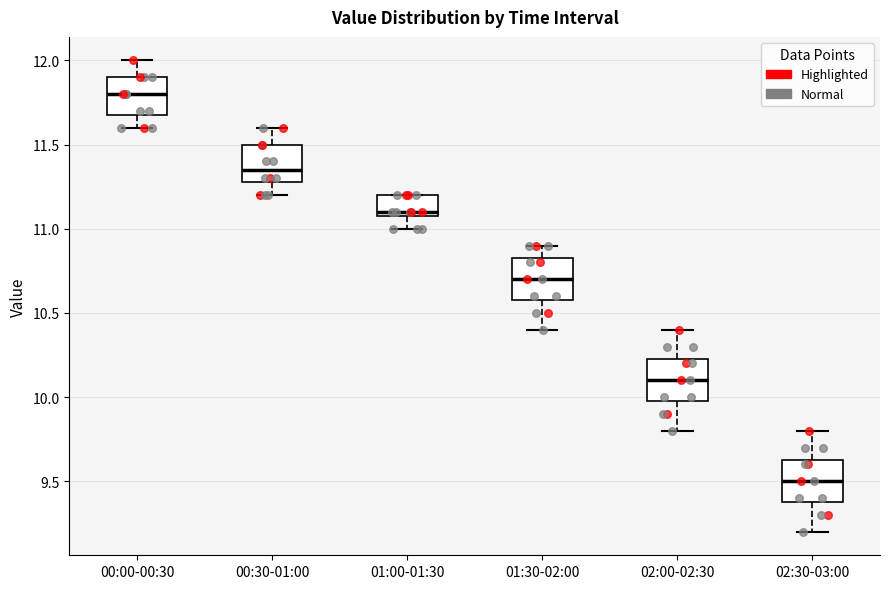

Reading left to right, read every box against the y-axis: the position of its median line, the range the box covers, and the ends of its whiskers. The values are not printed on the chart, so give them approximately, as read against the axis.

00:00-00:30: median 11.80, box 11.70 to 11.90, whiskers 11.60 to 12.00
00:30-01:00: median 11.35, box 11.30 to 11.50, whiskers 11.20 to 11.60
01:00-01:30: median 11.10 (just above the box's lower edge), box 11.10 to 11.20, whiskers 11.00 to 11.20
01:30-02:00: median 10.70, box 10.60 to 10.85, whiskers 10.40 to 10.90
02:00-02:30: median 10.10, box 10.00 to 10.25, whiskers 9.80 to 10.40
02:30-03:00: median 9.50, box 9.40 to 9.65, whiskers 9.20 to 9.80